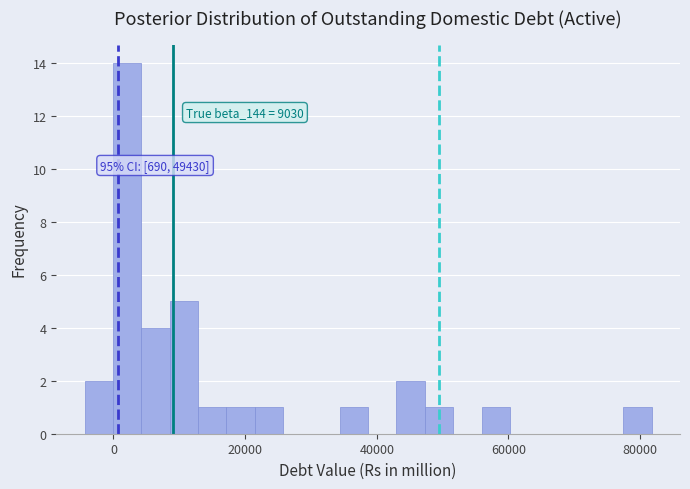

Around what value on the x-axis is the tallest bar? Give the approximate position of its centre, as read against the axis.

2000